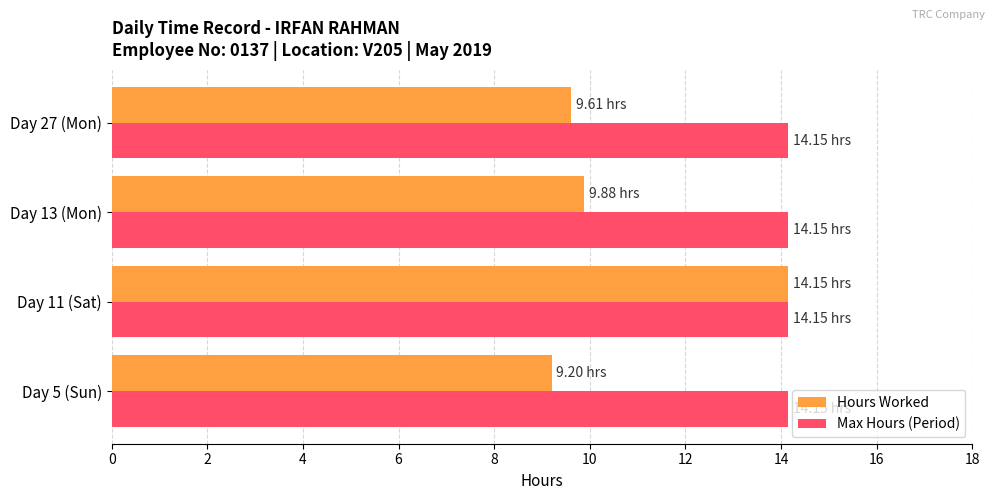

Rank the series by their average value, from lowest to highest.

Hours Worked, Max Hours (Period)